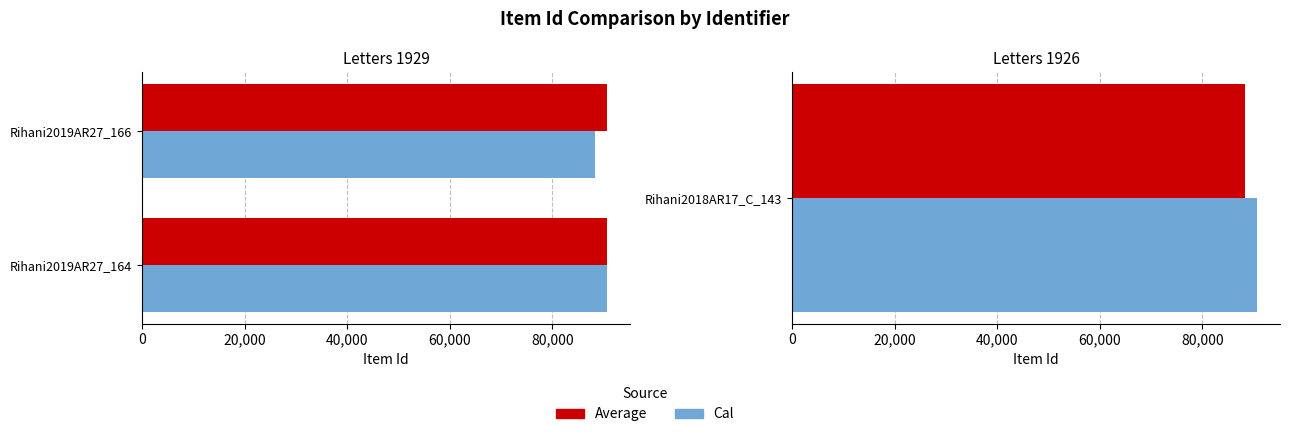

What is the value of the Cal bar at the 1st from the left?

90580